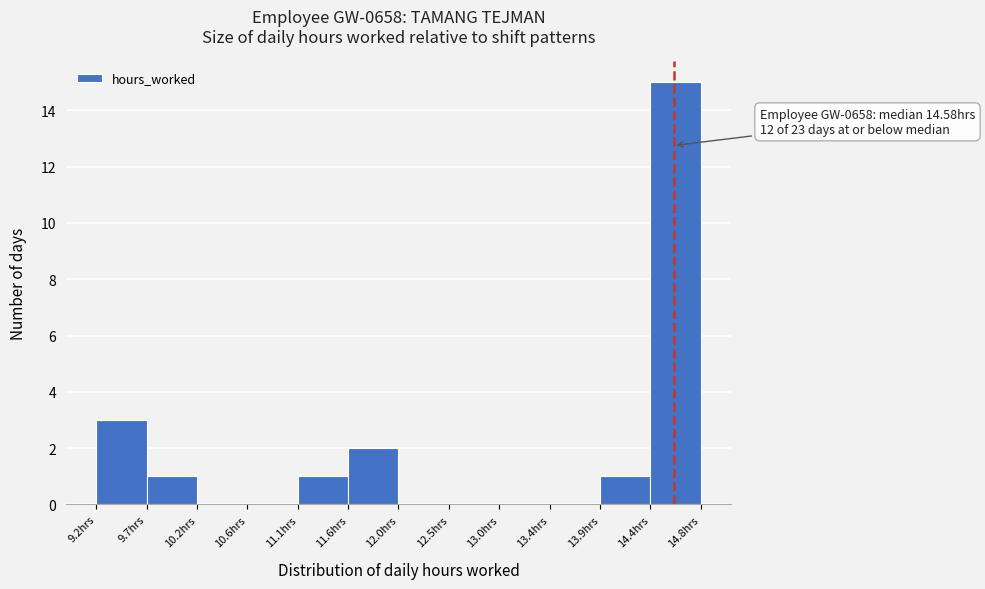

Which range on the x-axis has the tallest bar?

14.35 to 14.85